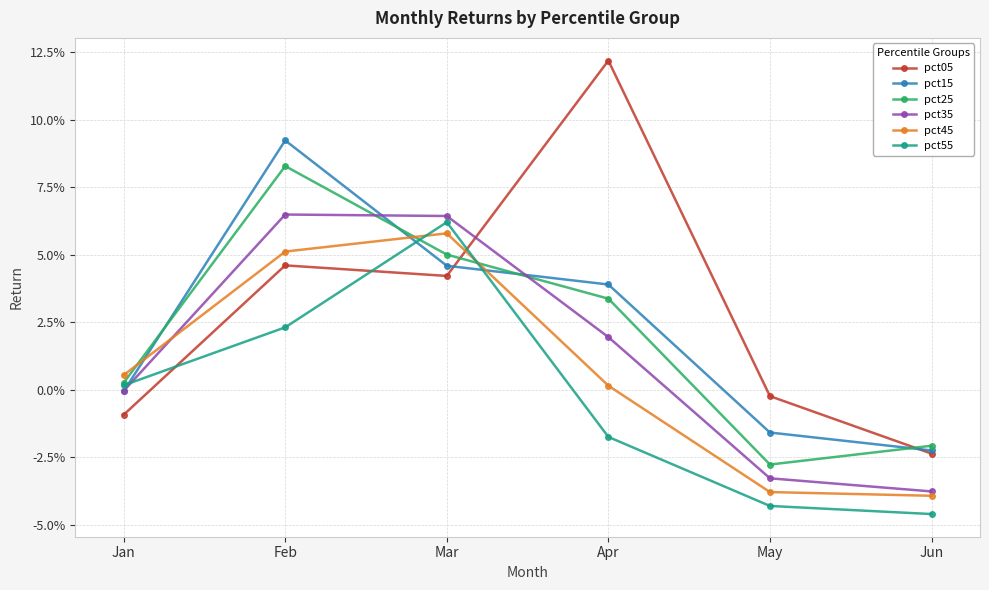

Does the chart have visible grid lines?

Yes